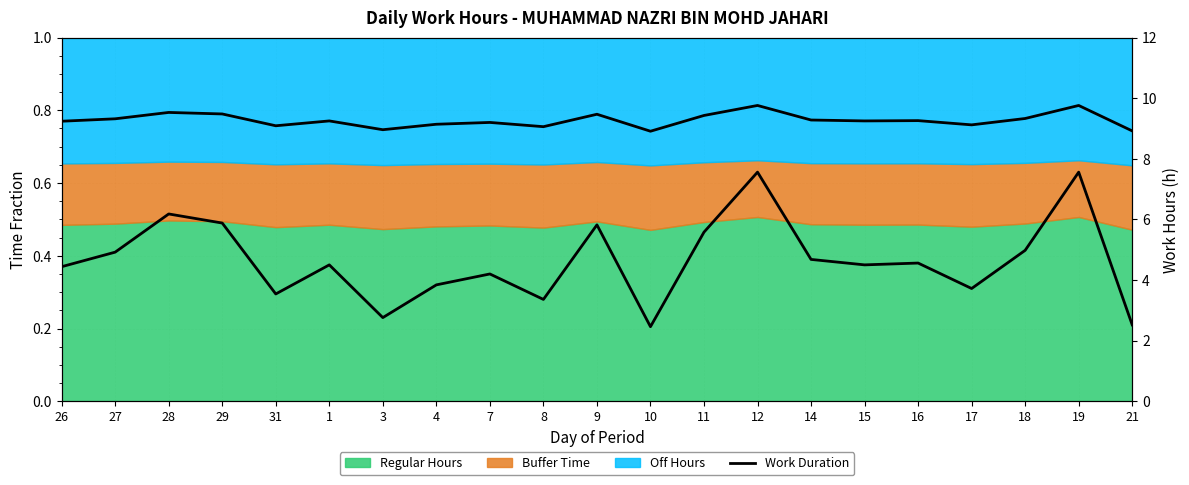

Does the chart have visible grid lines?

Yes